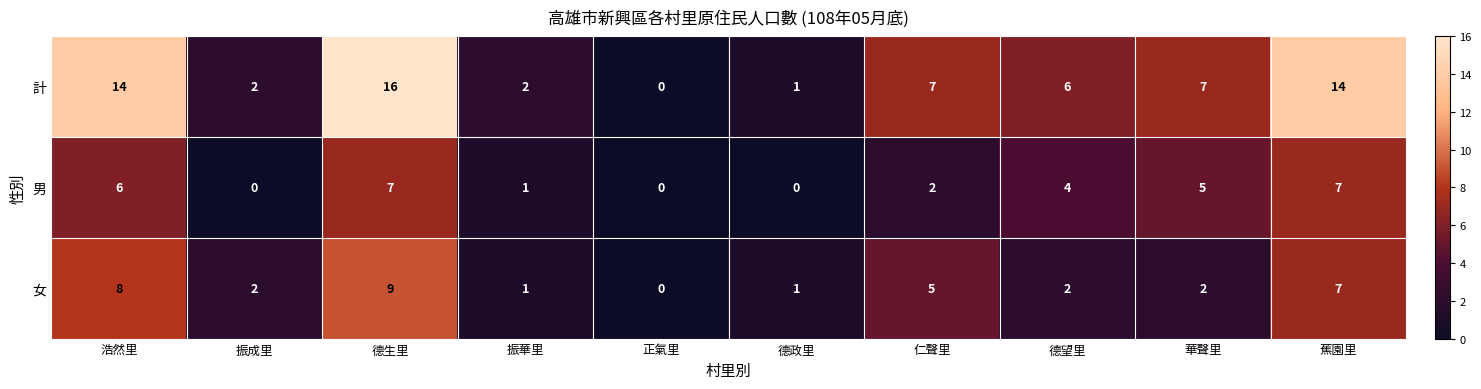

What is the difference between the highest and lowest values at 振華里?

1